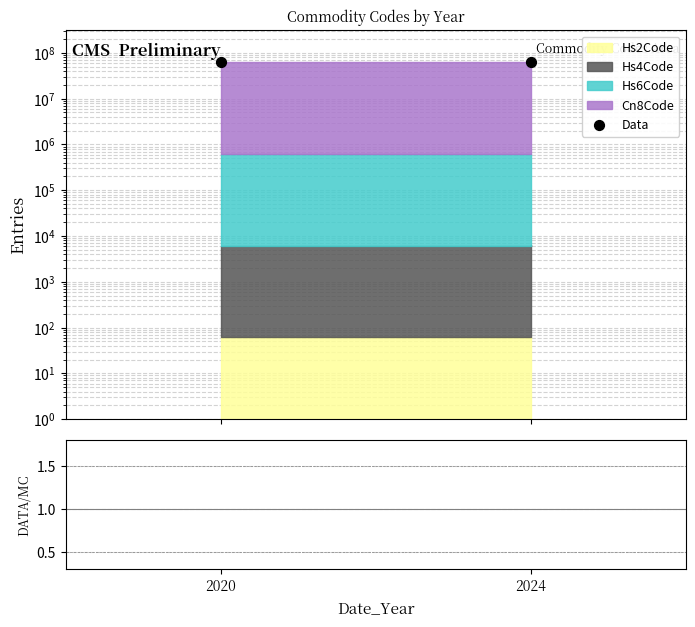

What is the total value across all series at 2024?

61660105.0